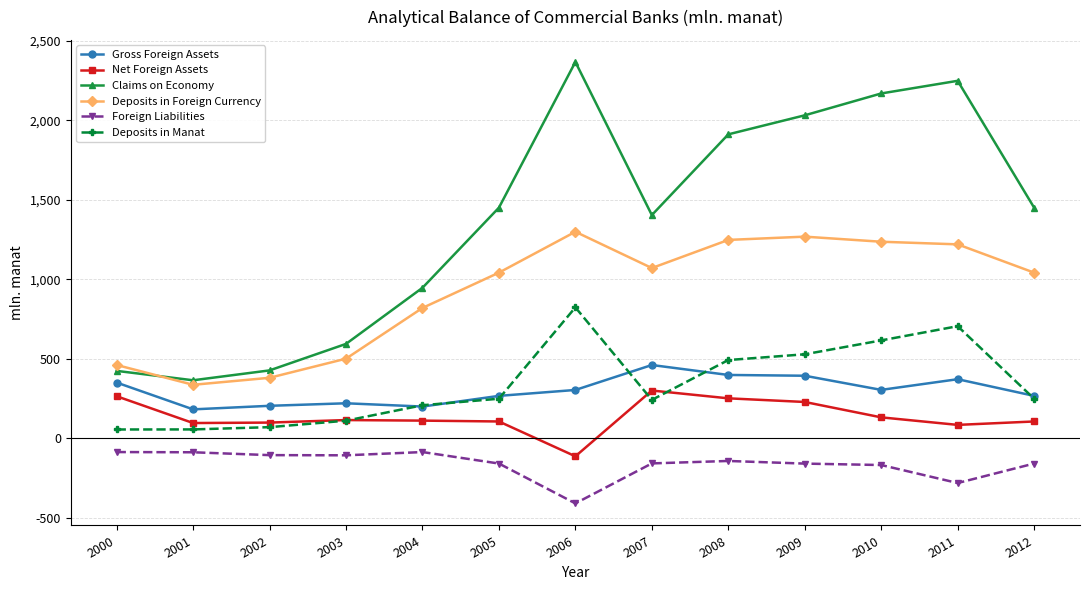

Is it true that Foreign Liabilities equals -158.8 at 2012?

True